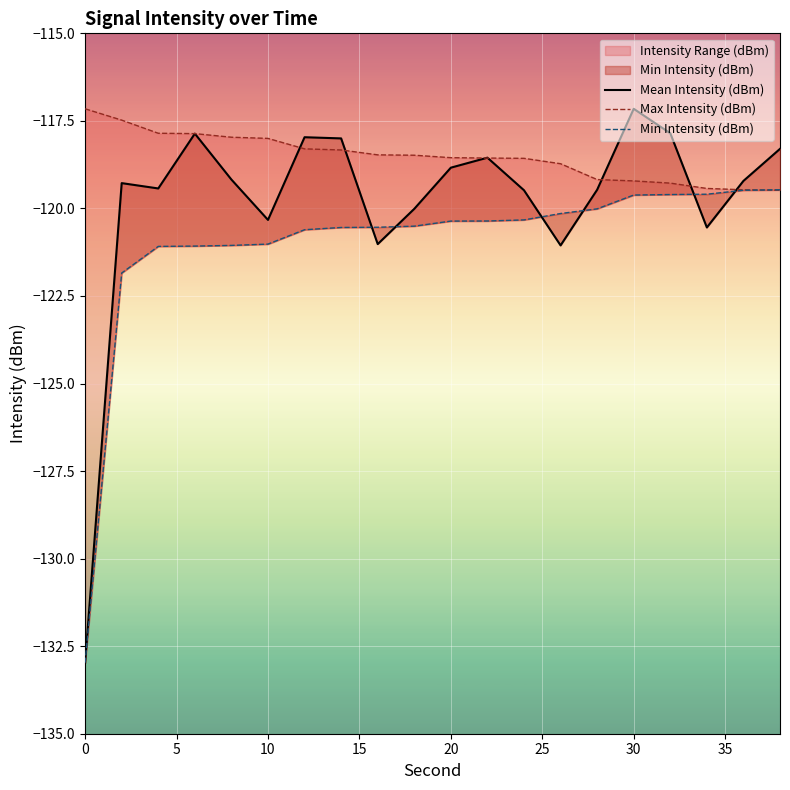

Is this an area chart (filled region under the line)?

No